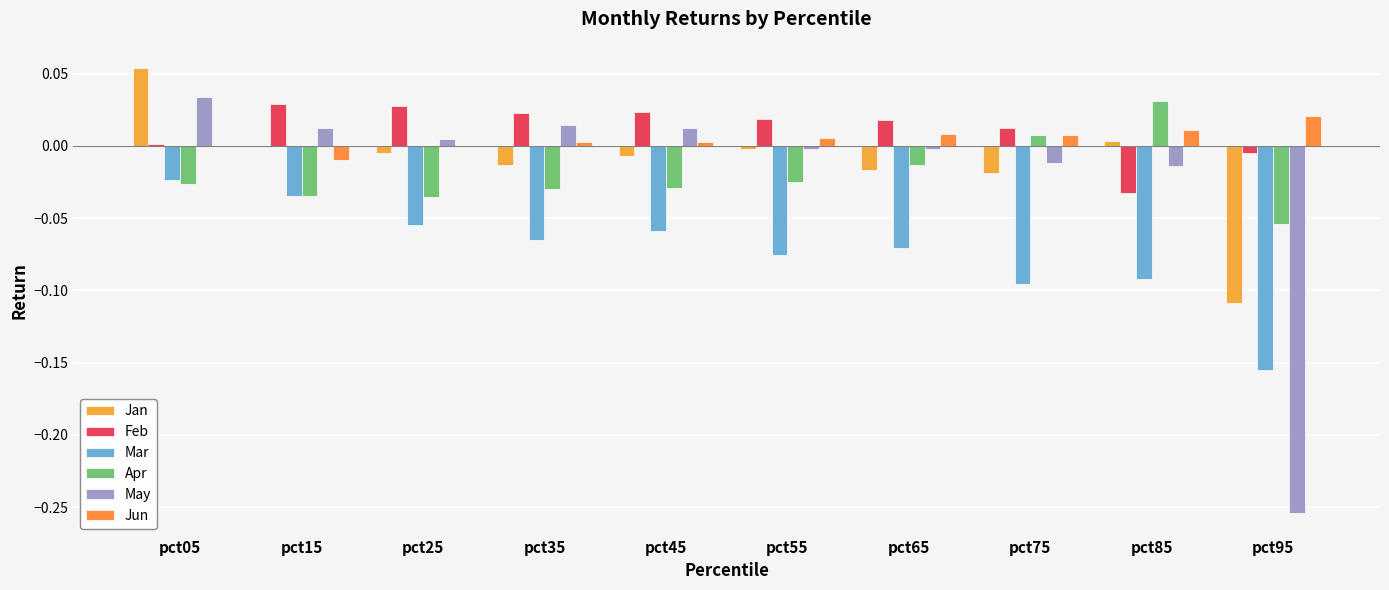

The May series shows 0.1 at pct05. True or false?

False